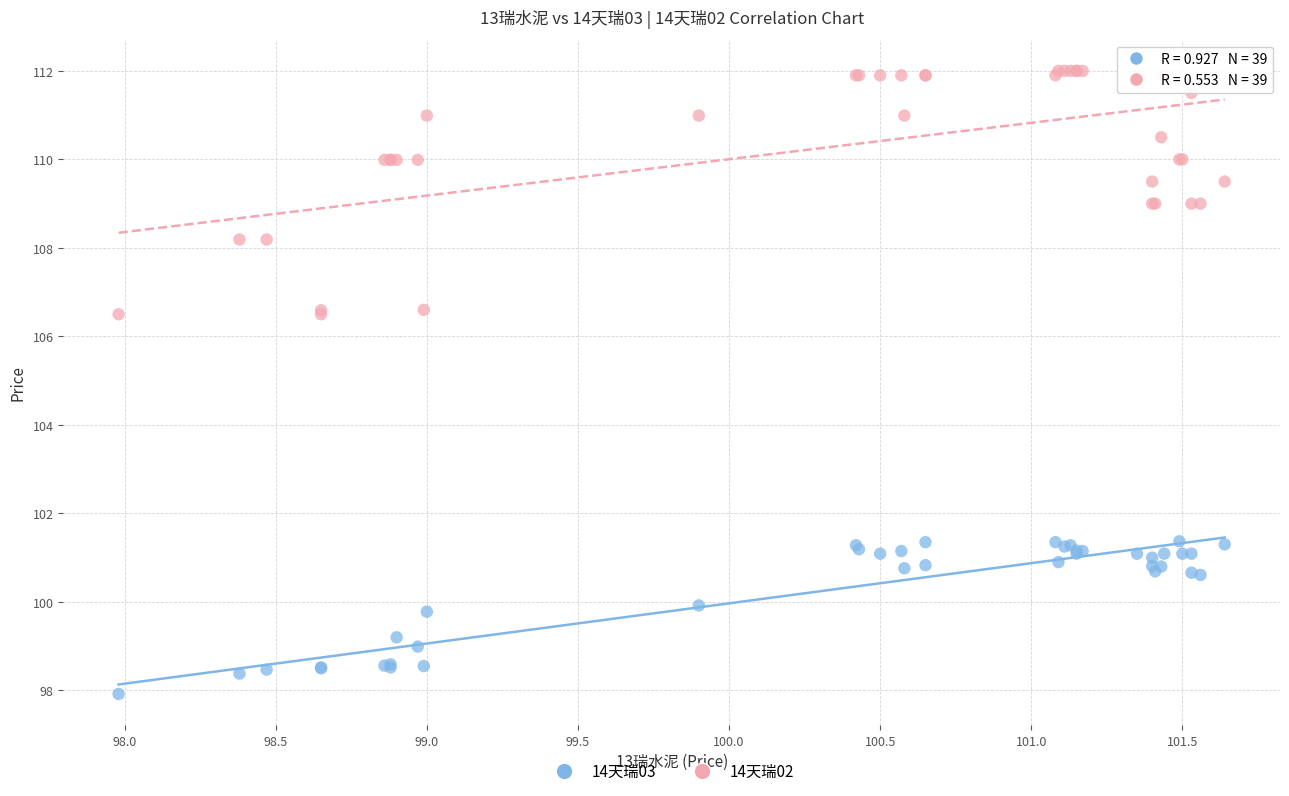

Which series has the largest Y range (max minus min)?

14天瑞02